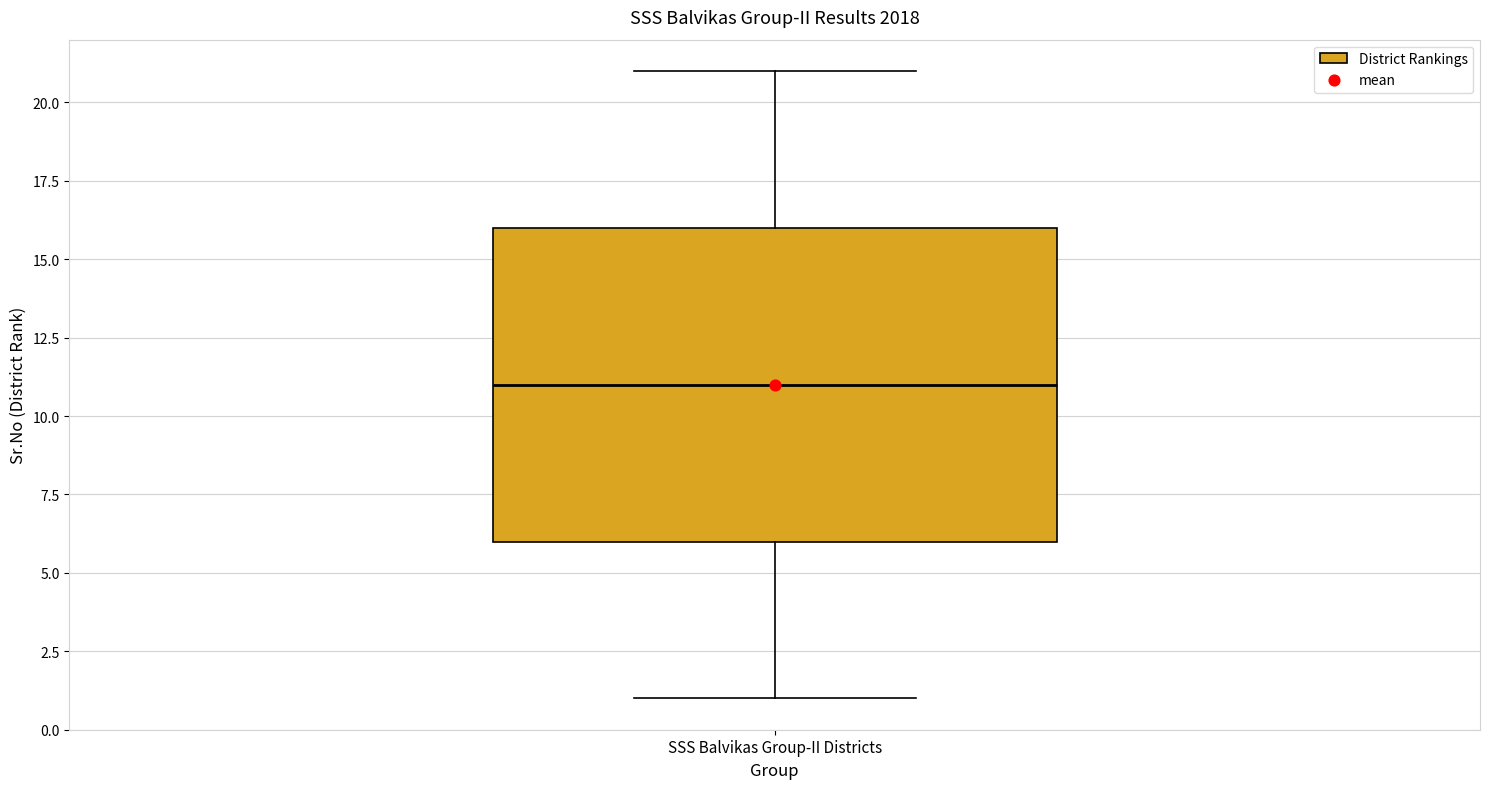

Where is the lower edge of the box for SSS Balvikas Group-II Districts on the y-axis? The values are not printed on the chart, so give them approximately, as read against the axis.

6